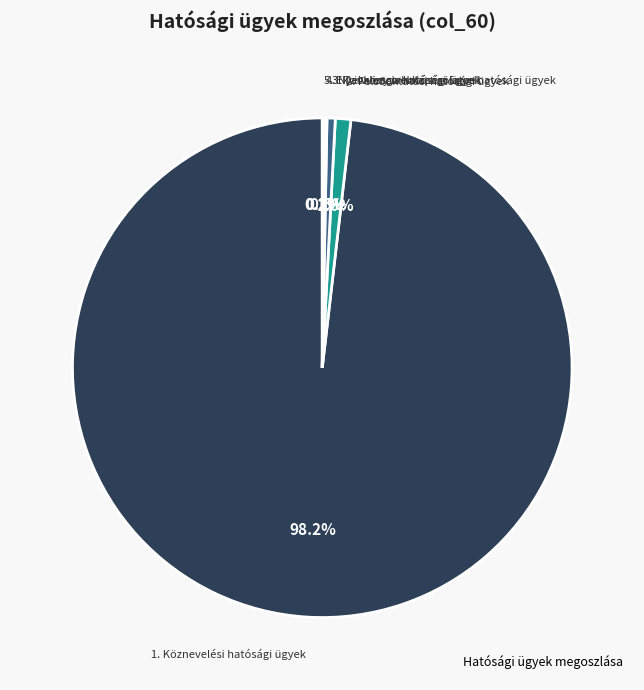

Which category has the biggest portion of the pie?

1. Köznevelési hatósági ügyek